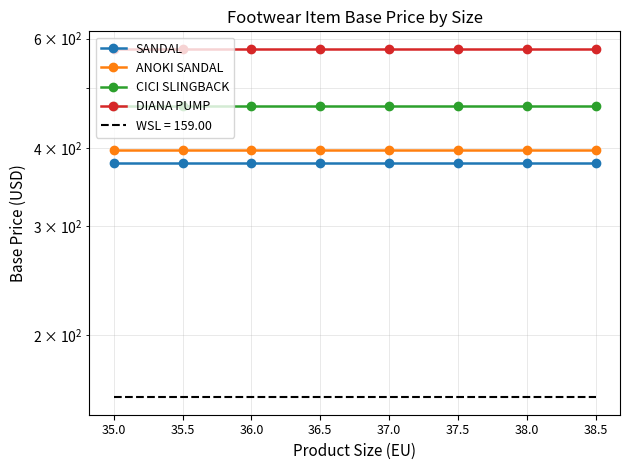

How many lines are shown in the chart?

4